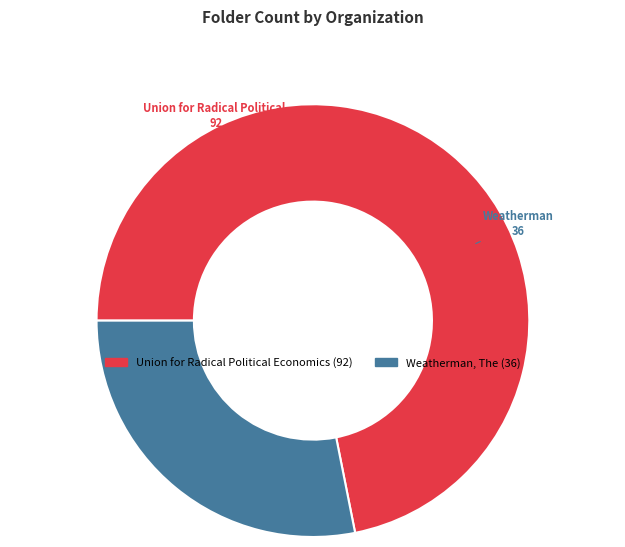

Which slice is the smallest?

Weatherman, The